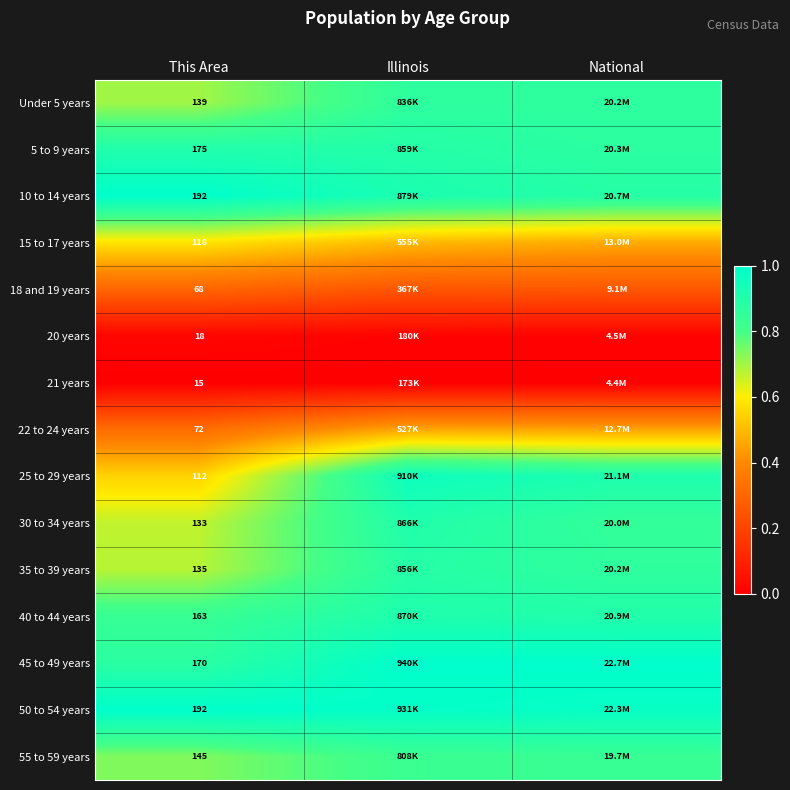

Is the value of 50 to 54 years at National greater than the value of 40 to 44 years at National?

Yes